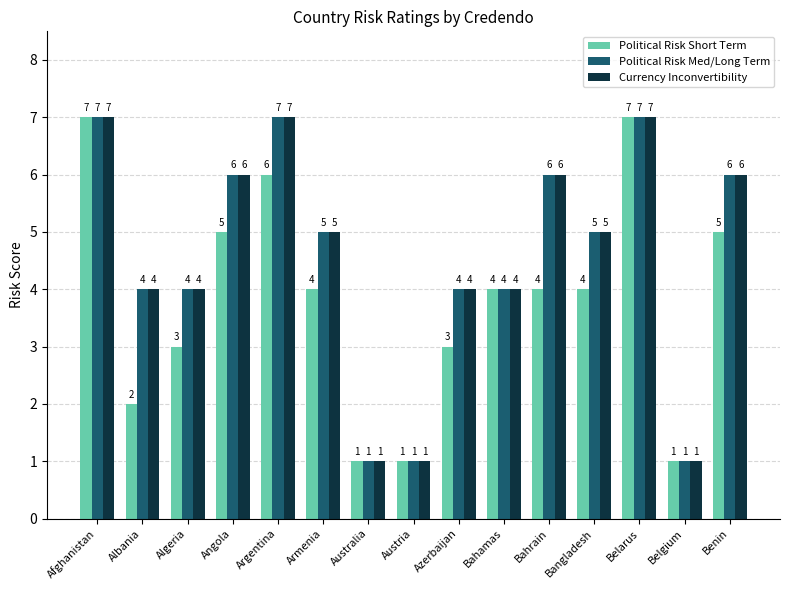

How many data points in Currency Inconvertibility are less than 5?

7